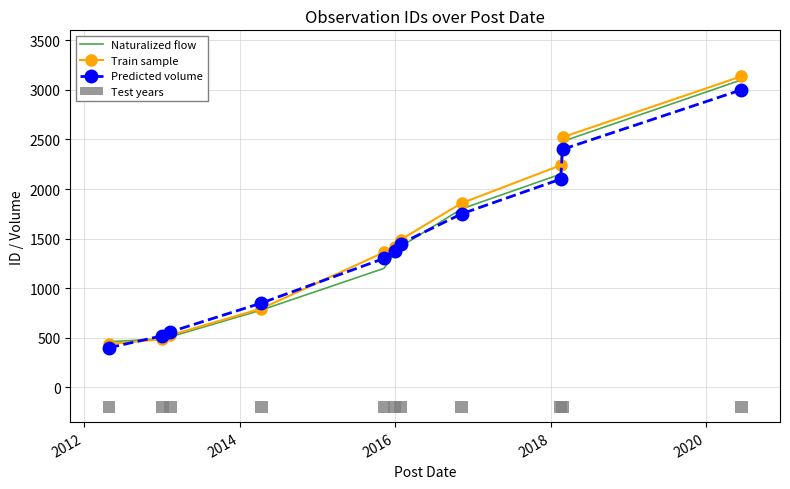

What is the lowest value of the Predicted volume series?

400